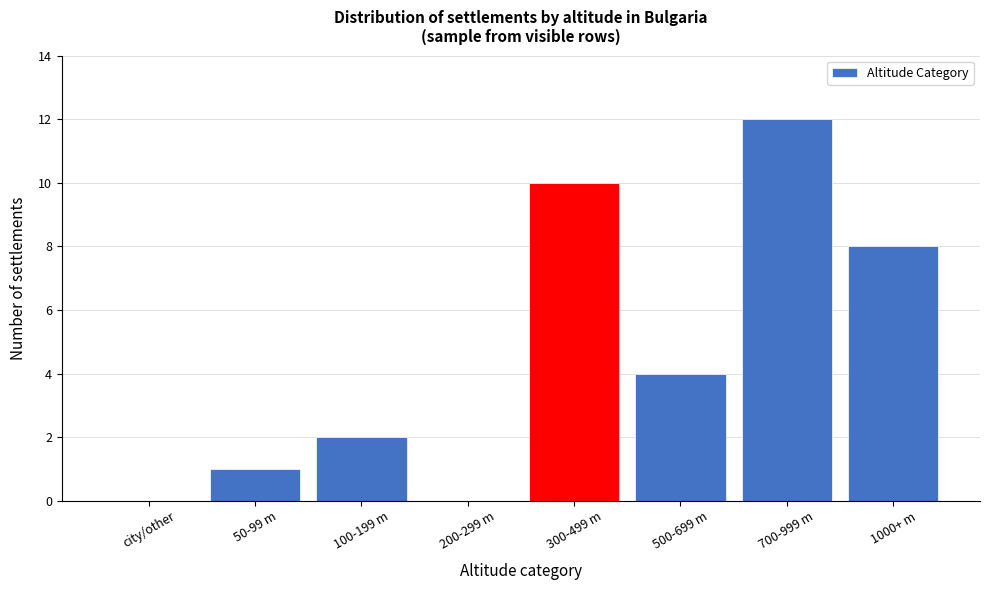

Reading left to right, what are all the values shown in this chart?

city/other=0	50-99 m=1	100-199 m=2	200-299 m=0	300-499 m=10	500-699 m=4	700-999 m=12	1000+ m=8